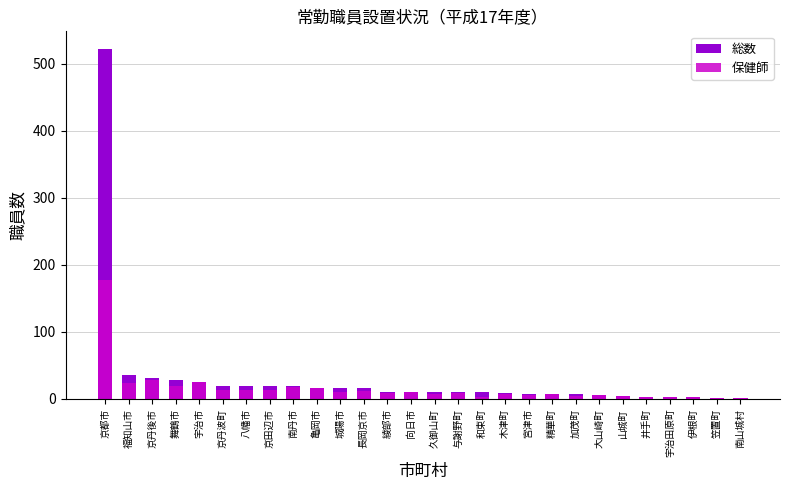

What is the value of the 総数 bar at the 12th from the left?

17